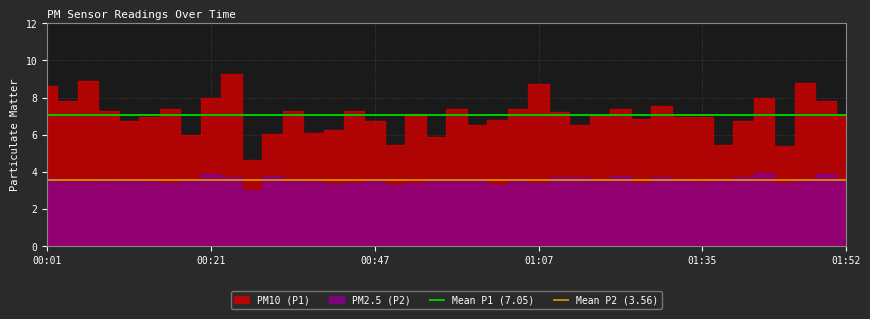

What is the value of the Mean P1 (7.05) point at the 2nd from the left?

7.1